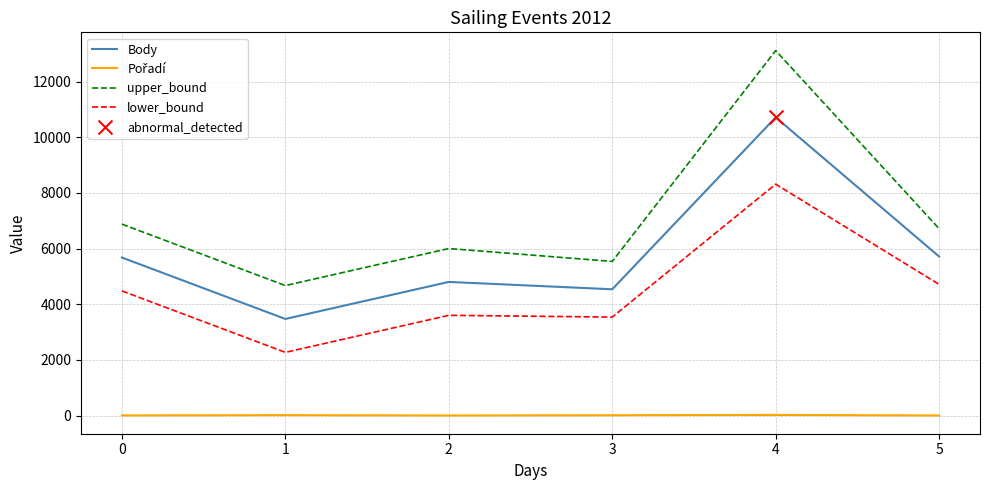

Which series changed the most between 3 and 4?

upper_bound